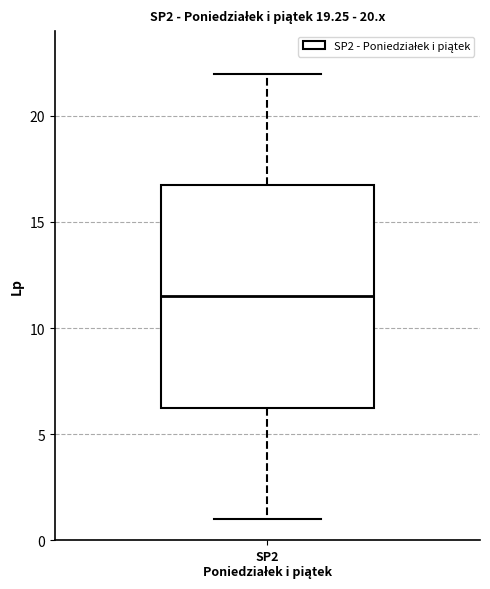

Read this box plot against the y-axis: the position of the median line, the range covered by the box, and the ends of both whiskers. The values are not printed on the chart, so give them approximately, as read against the axis.

median 11.5, box 6.5 to 17.0, whiskers 1.0 to 22.0